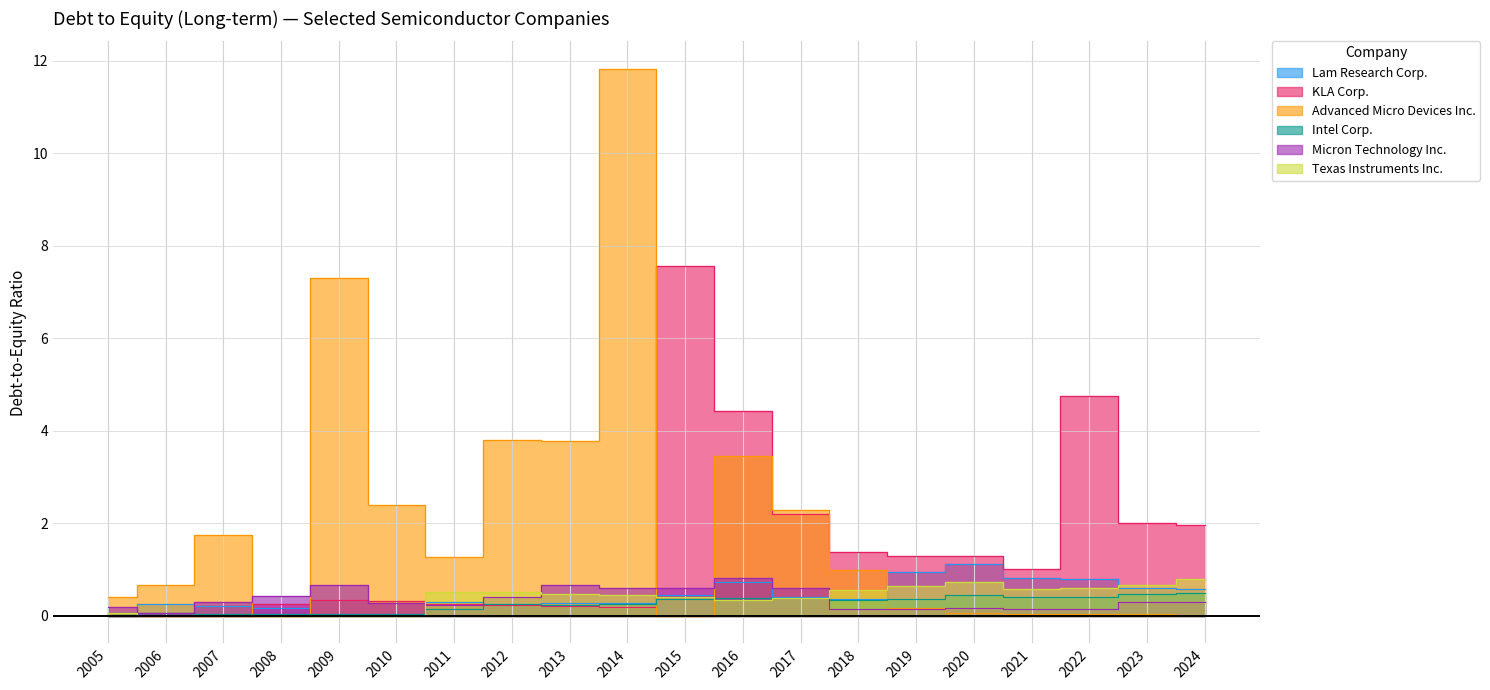

What is the value of the Advanced Micro Devices Inc. point at the 18th from the left?

0.1